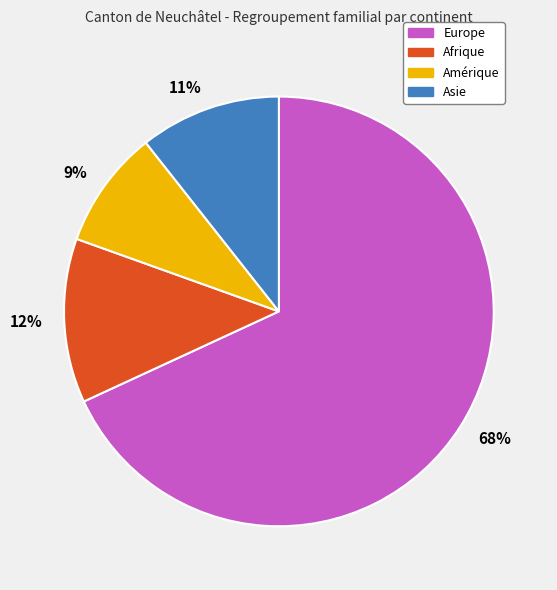

Is there any slice that represents more than half of the pie?

Yes